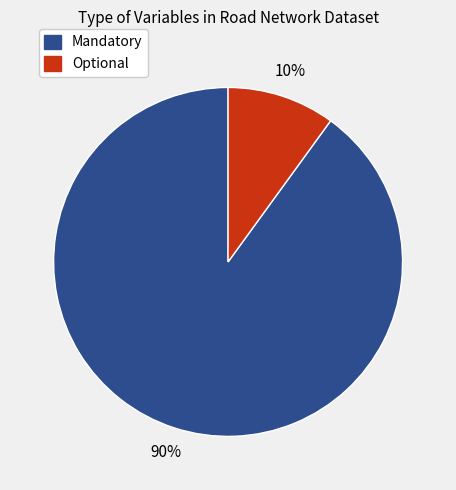

How many slices are in this pie chart?

2